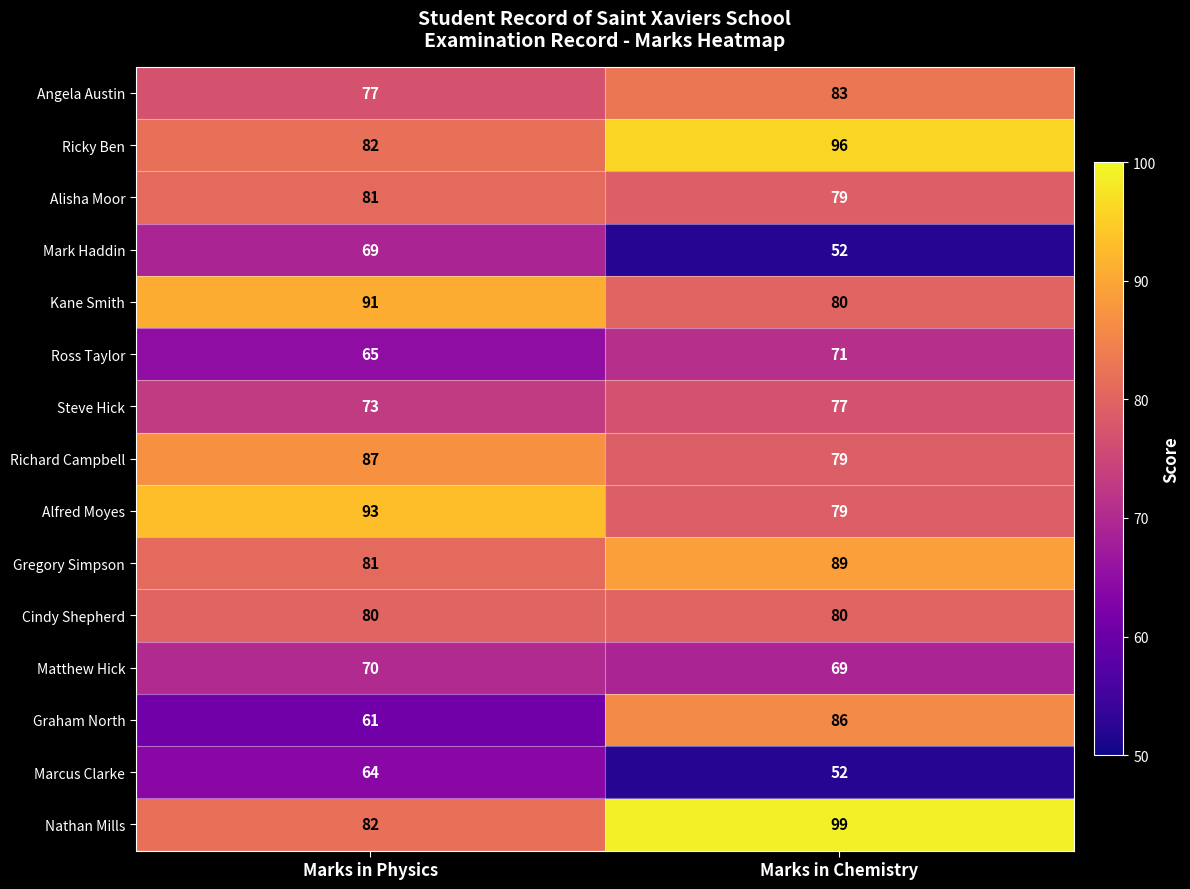

What is the difference between the maximum and minimum values in the Ricky Ben series?

14